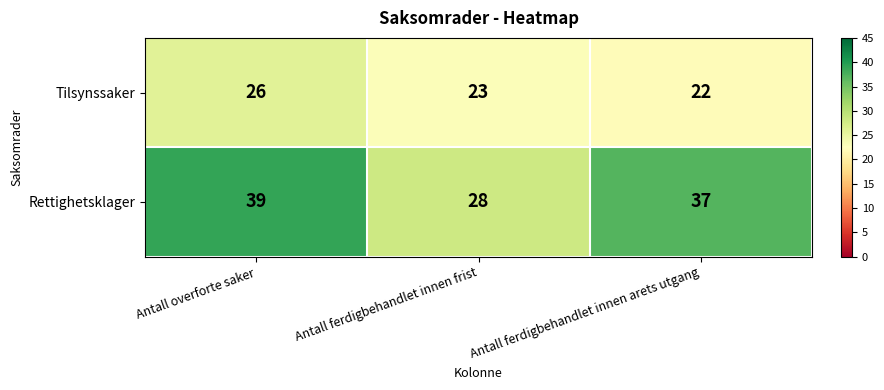

Reading right to left, what are all the values shown in this chart?

Tilsynssaker: Antall ferdigbehandlet innen arets utgang=22	Antall ferdigbehandlet innen frist=23	Antall overforte saker=26
Rettighetsklager: Antall ferdigbehandlet innen arets utgang=37	Antall ferdigbehandlet innen frist=28	Antall overforte saker=39